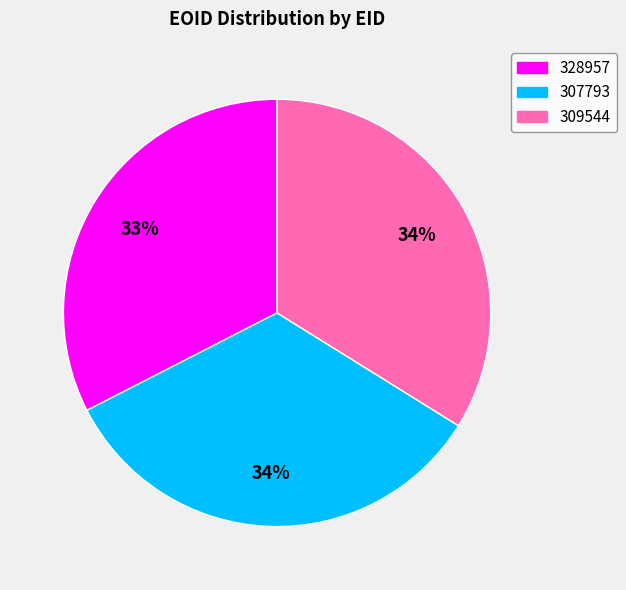

How many segments does this pie chart have?

3